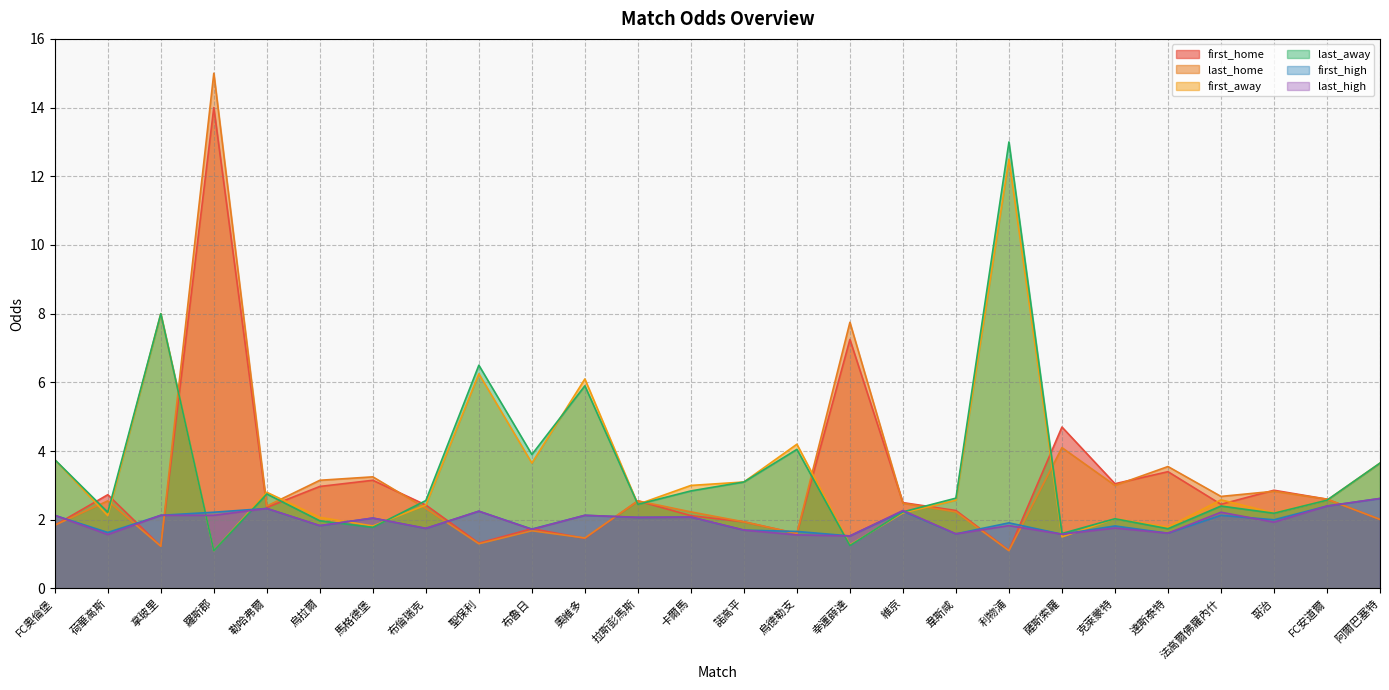

List the labels in order of last_away value, largest first.

利物浦, 拿玻里, 聖保利, 奧維多, 烏德勒支, 布魯日, FC奧倫堡, 阿爾巴塞特, 諾高平, 卡爾馬, 勒哈弗爾, 韋斯咸, FC安道爾, 布倫瑞克, 拉斯彭馬斯, 法高爾佛羅內什, 維京, 荷華高斯, 哥治, 克萊蒙特, 烏拉爾, 馬格德堡, 達斯泰特, 薩斯索羅, 幸運薛達, 羅斯郡